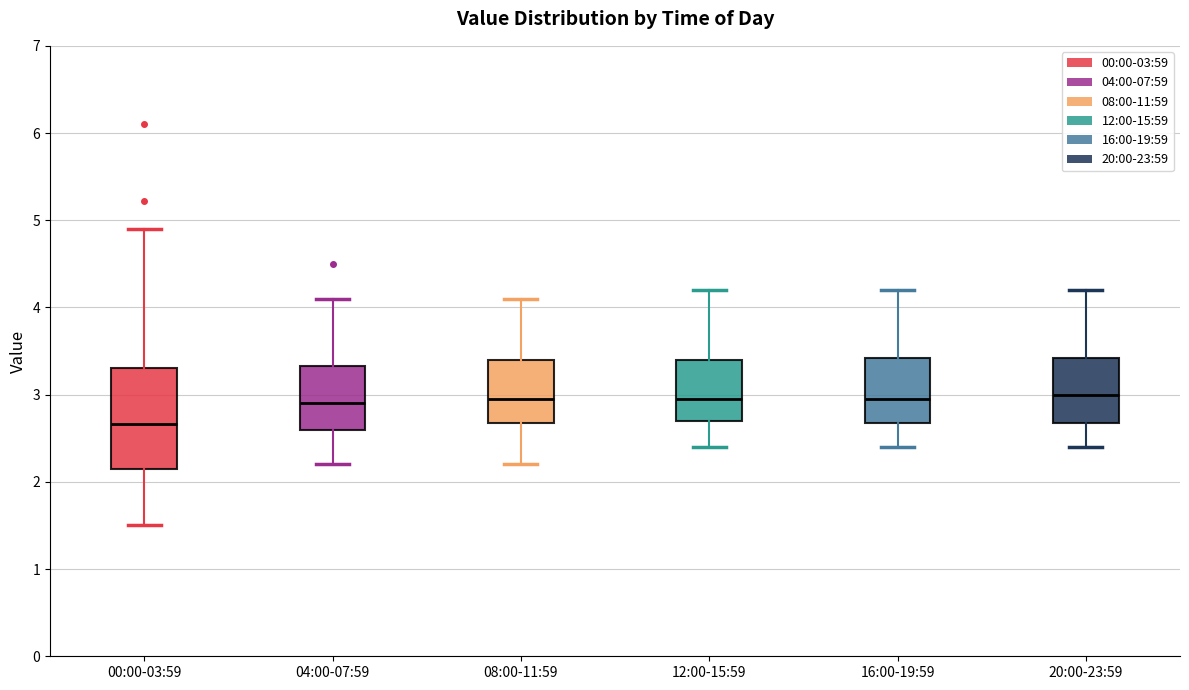

Where is the lower edge of the box for 12:00-15:59 on the y-axis? The values are not printed on the chart, so give them approximately, as read against the axis.

2.7